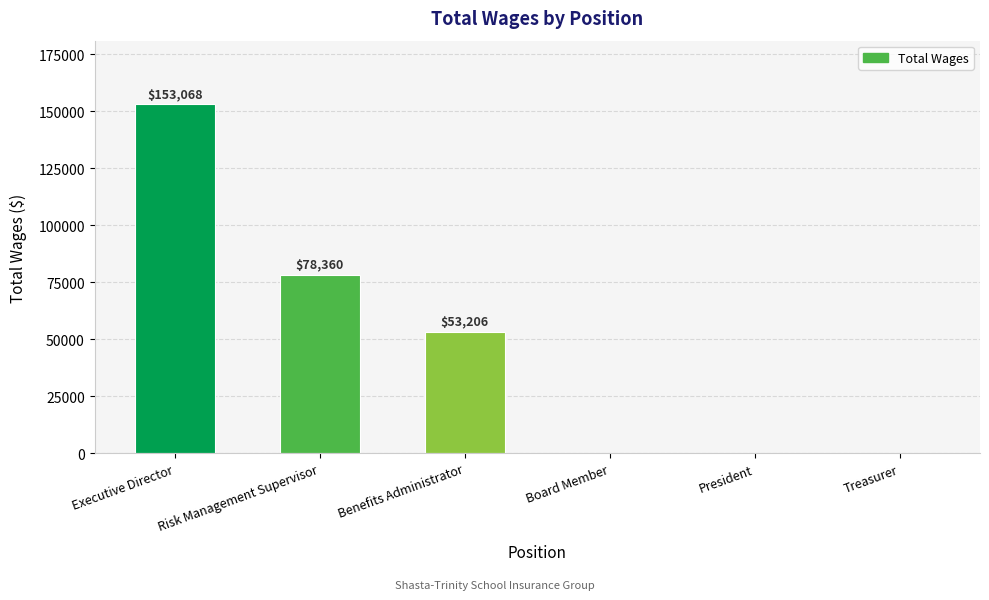

What is the sum of the values at Benefits Administrator and President?

53206